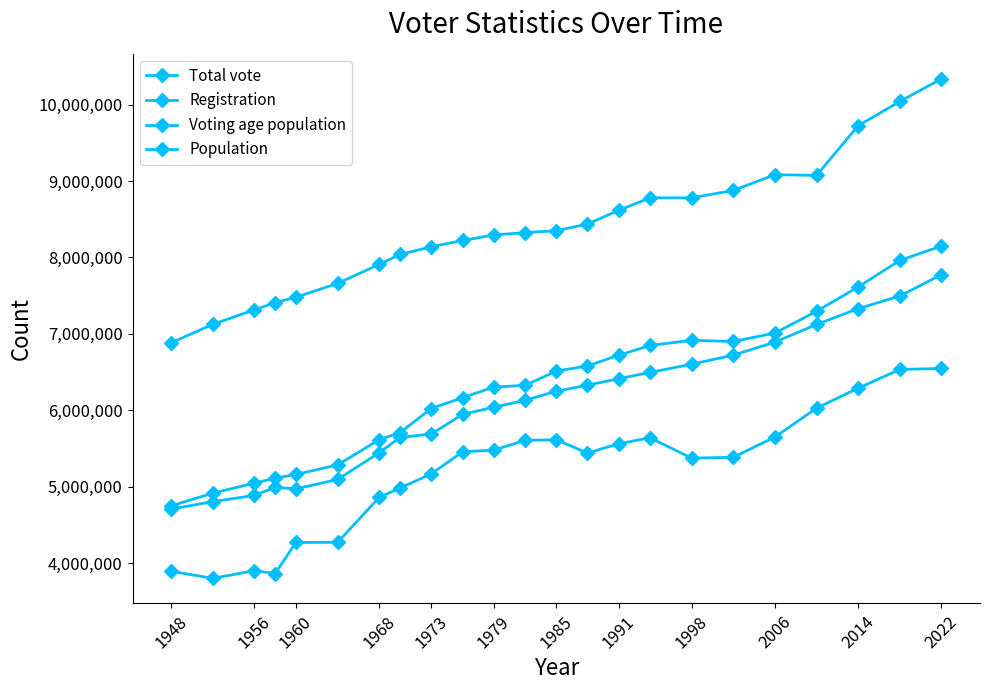

Count the number of data series in this chart.

4